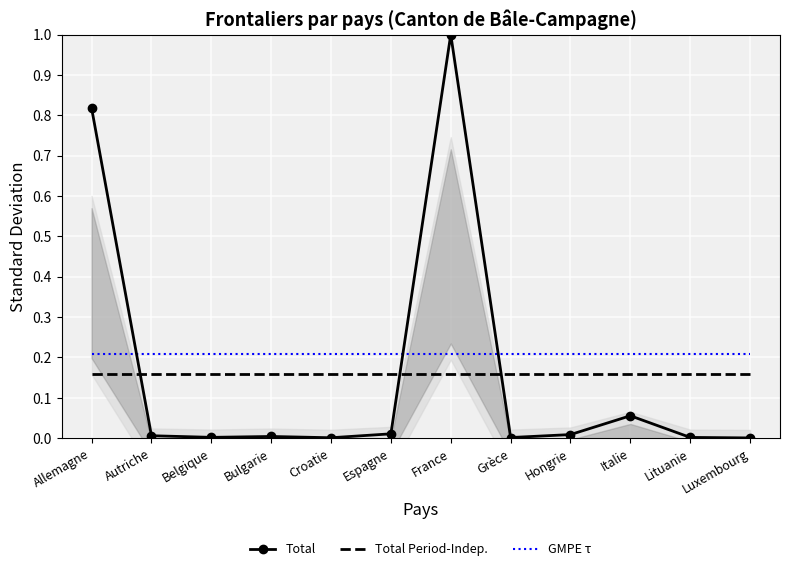

Reading left to right, what are all the values shown in this chart?

Total: Allemagne=0.8	Autriche=0.0	Belgique=0.0	Bulgarie=0.0	Croatie=0.0	Espagne=0.0	France=1.0	Grèce=0.0	Hongrie=0.0	Italie=0.1	Lituanie=0.0	Luxembourg=0.0
Total Period-Indep.: Allemagne=0.2	Autriche=0.2	Belgique=0.2	Bulgarie=0.2	Croatie=0.2	Espagne=0.2	France=0.2	Grèce=0.2	Hongrie=0.2	Italie=0.2	Lituanie=0.2	Luxembourg=0.2
GMPE τ: Allemagne=0.2	Autriche=0.2	Belgique=0.2	Bulgarie=0.2	Croatie=0.2	Espagne=0.2	France=0.2	Grèce=0.2	Hongrie=0.2	Italie=0.2	Lituanie=0.2	Luxembourg=0.2